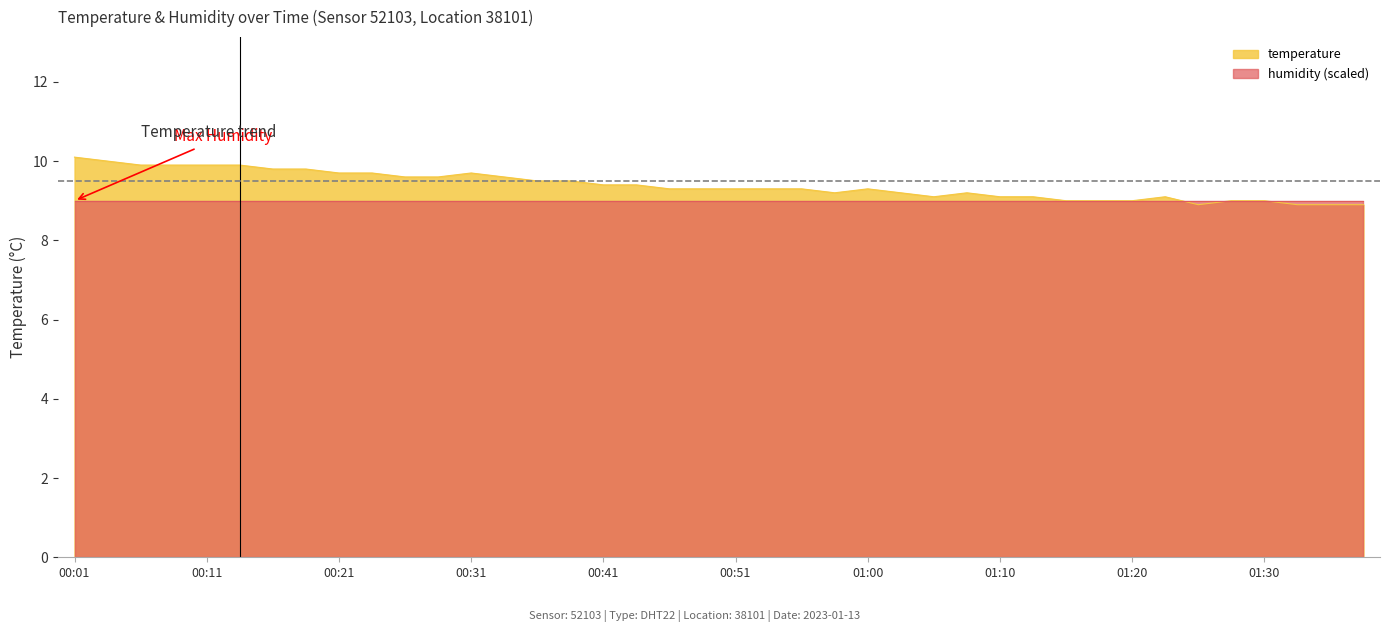

How many data points are less than 9?

4